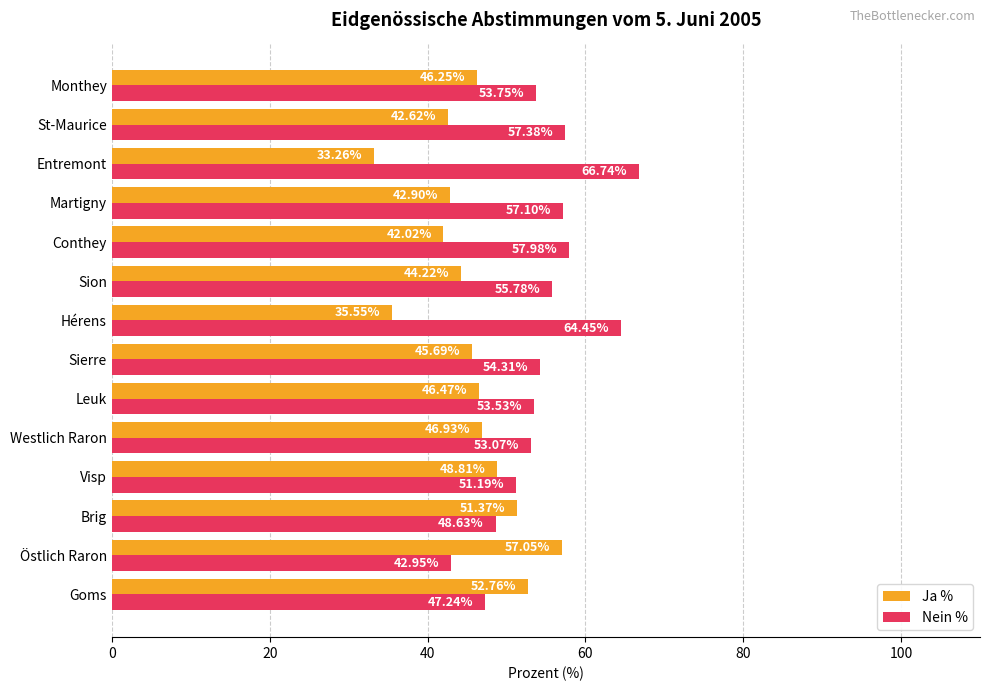

List the series in order of their overall mean, lowest first.

Ja %, Nein %